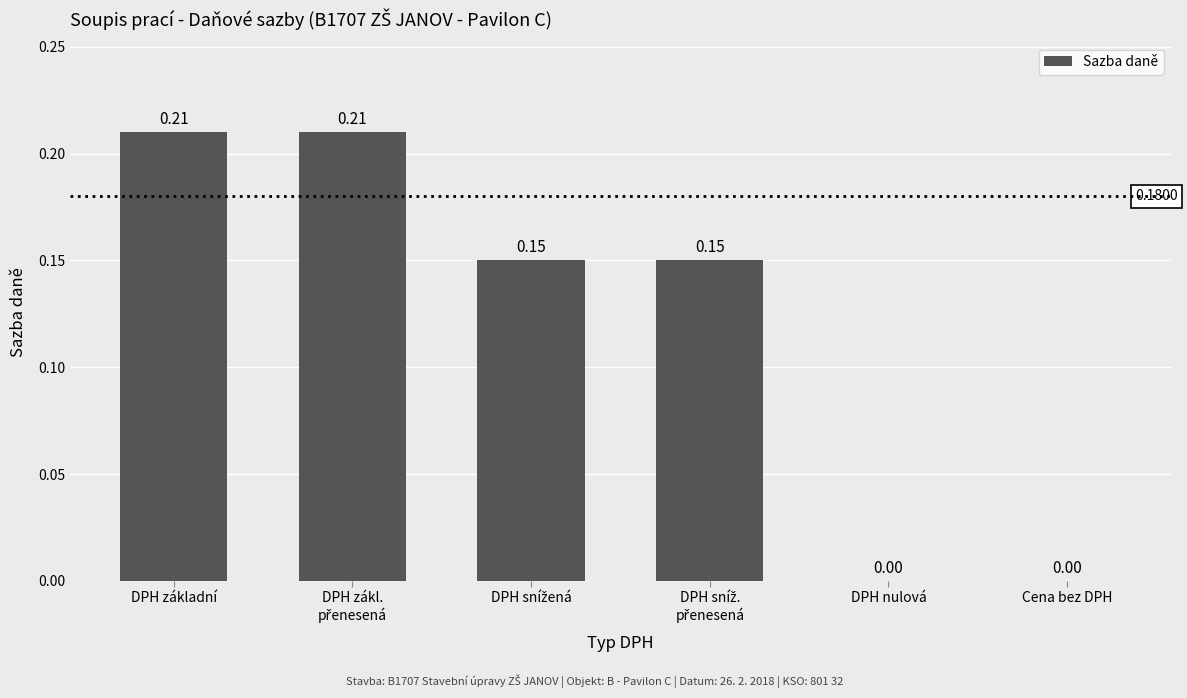

Which has a higher value, DPH základní or DPH nulová?

DPH základní